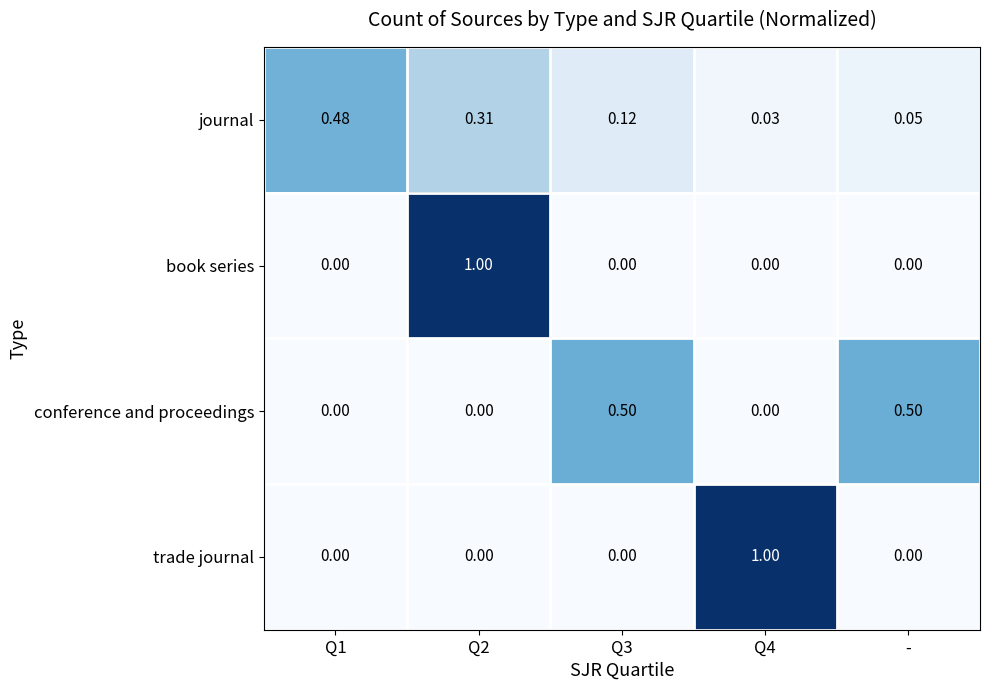

Reading left to right, what are all the values shown in this chart?

journal: Q1=0.5	Q2=0.3	Q3=0.1	Q4=0.0	-=0.1
book series: Q1=0.0	Q2=1.0	Q3=0.0	Q4=0.0	-=0.0
conference and proceedings: Q1=0.0	Q2=0.0	Q3=0.5	Q4=0.0	-=0.5
trade journal: Q1=0.0	Q2=0.0	Q3=0.0	Q4=1.0	-=0.0